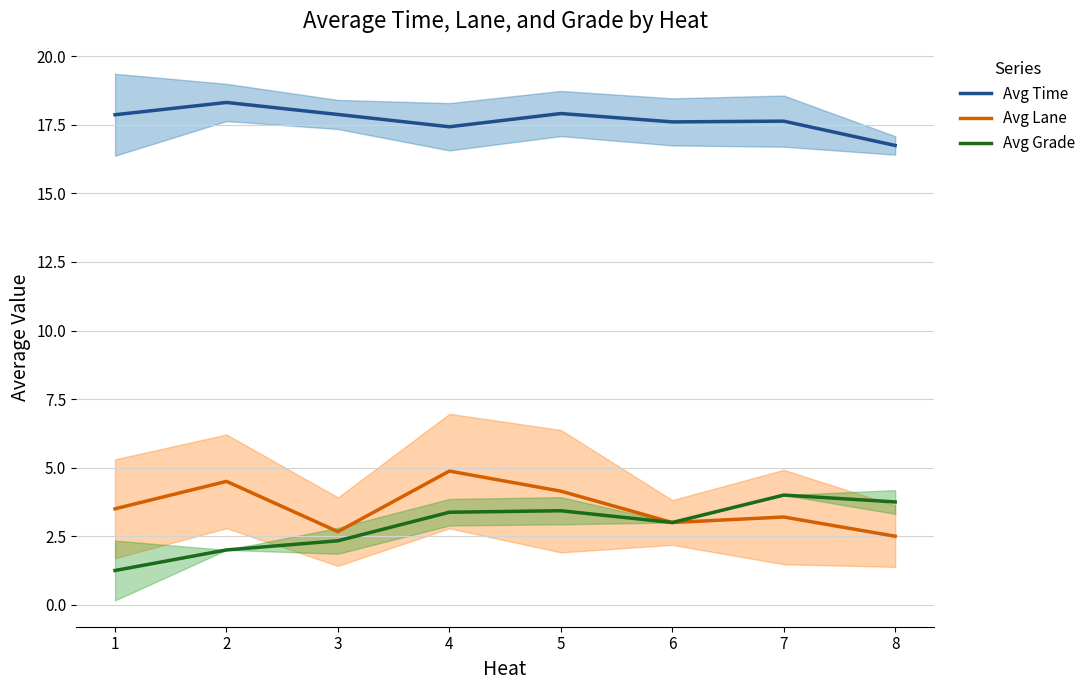

Which series has the largest total across all categories?

Avg Time